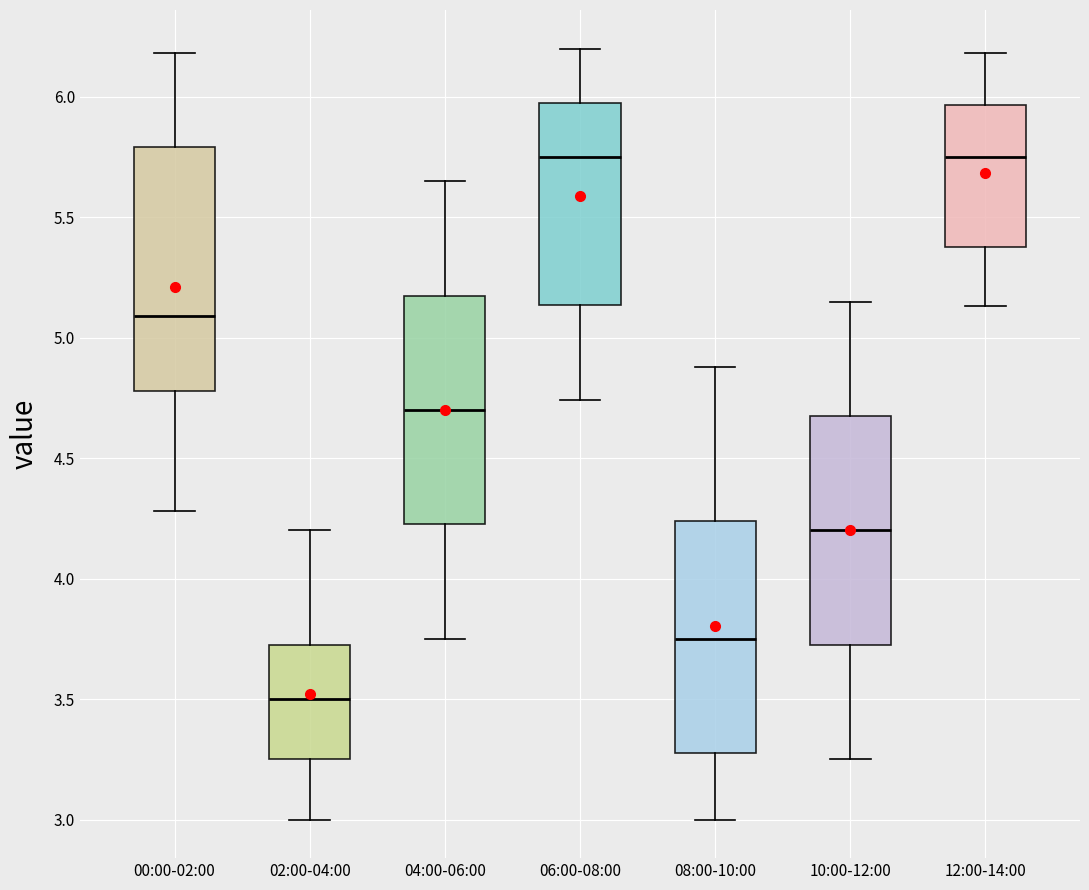

Where is the upper edge of the box for 06:00-08:00 on the y-axis? The values are not printed on the chart, so give them approximately, as read against the axis.

6.00